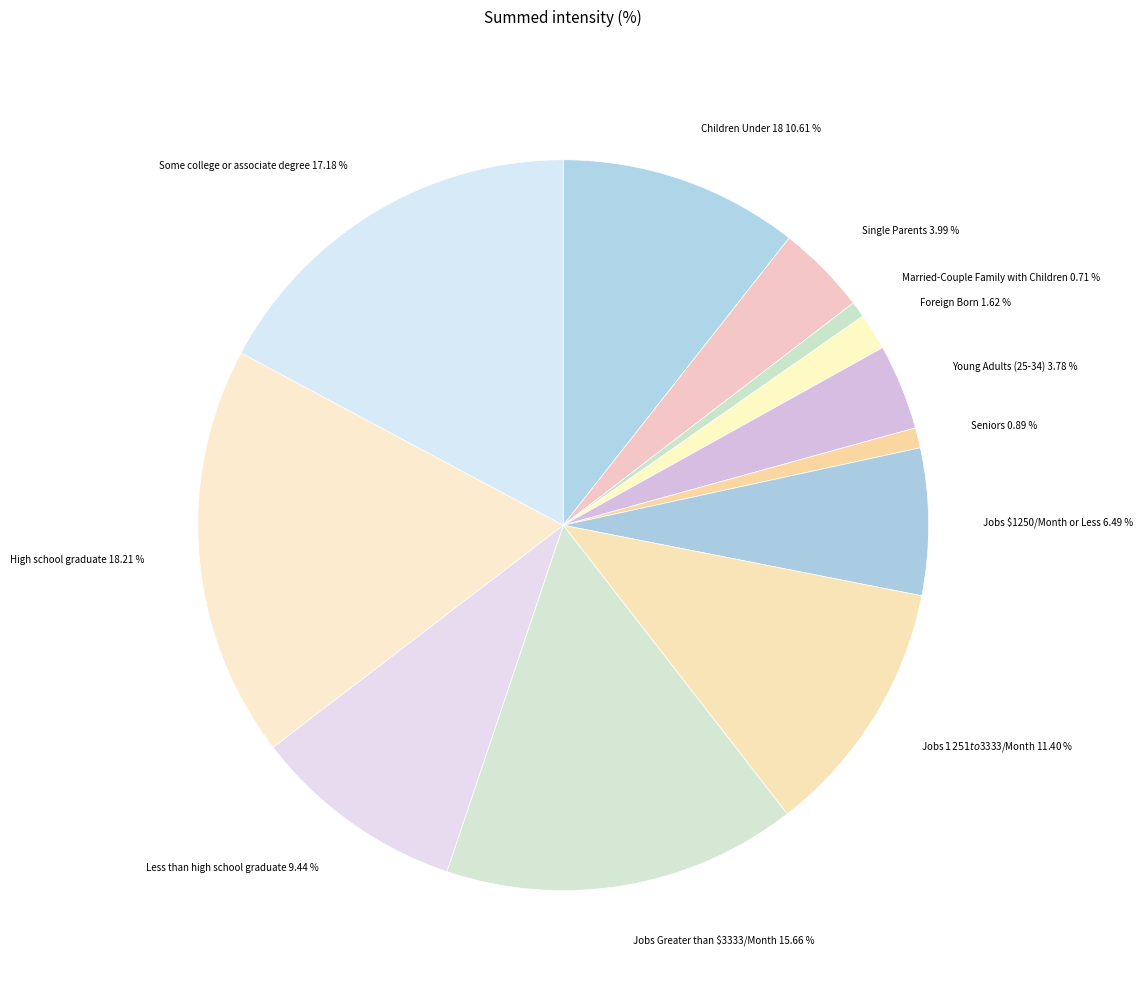

To the nearest percent, what is the combined percentage of Single Parents and Jobs Greater than $3333/Month?

20%